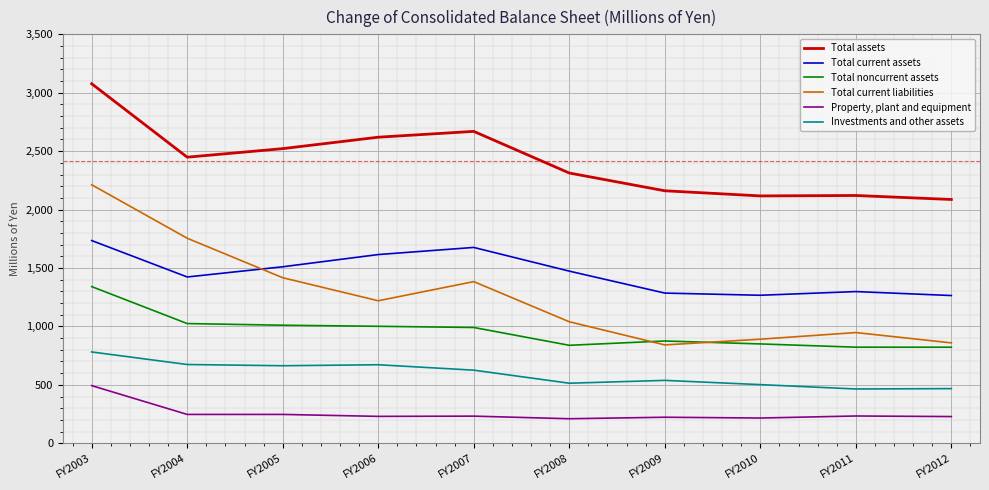

Does the chart display data point markers on the line(s)?

No